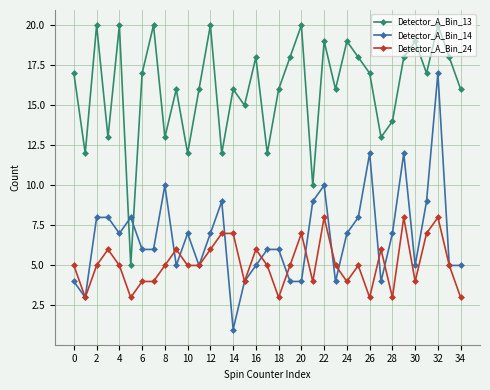

What is the value of the Detector_A_Bin_24 point at the 26th from the left?

5